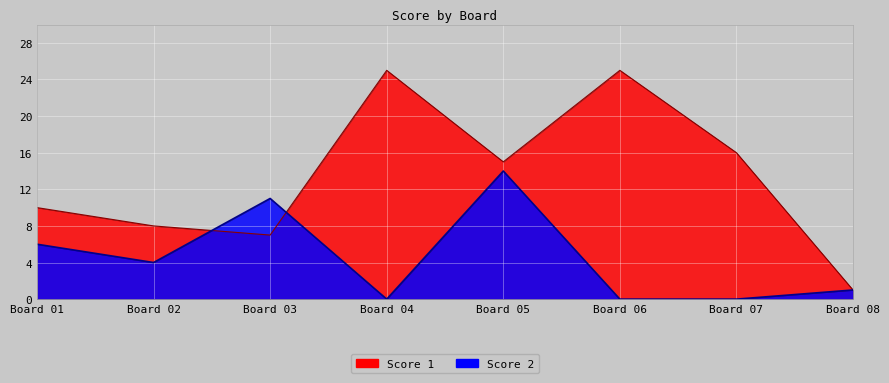

What is the approximate value of Score 2 at Board 03, to the nearest 5?

10